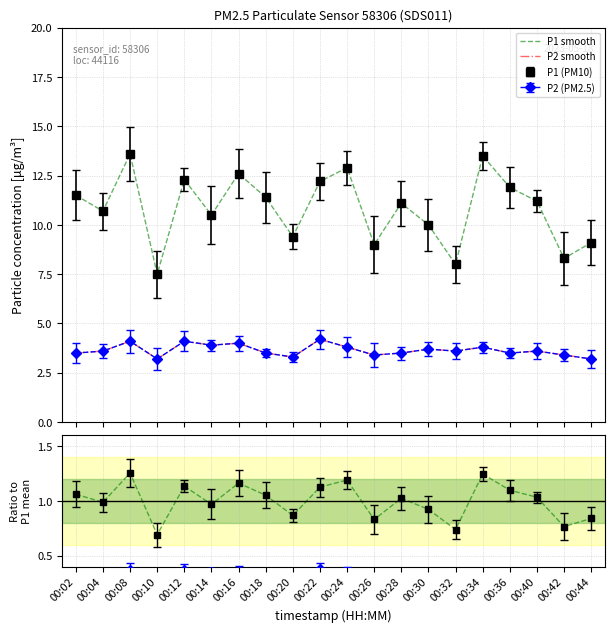

The P1 smooth series shows 1.2 at 00:24. True or false?

True